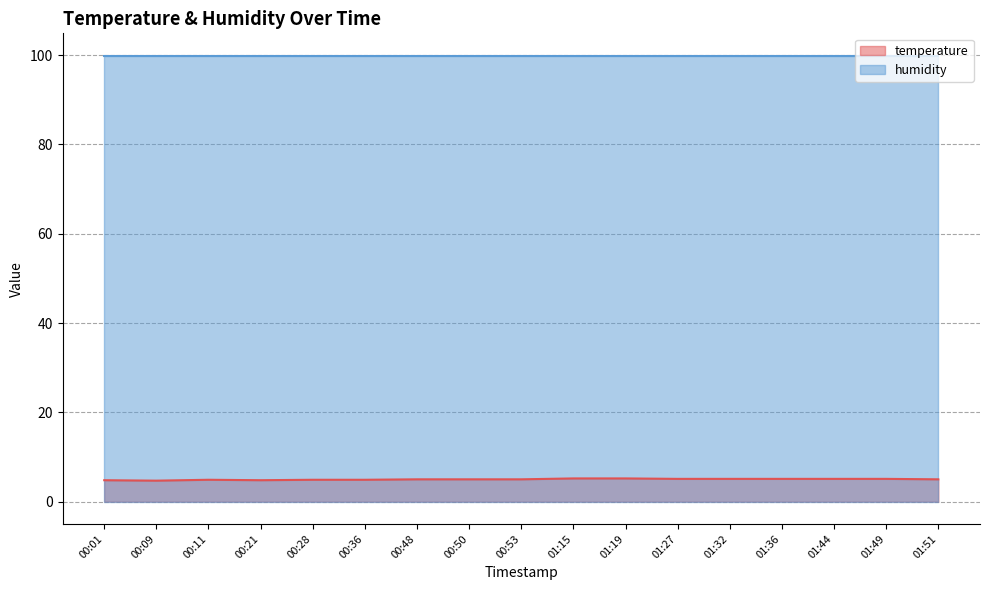

List the labels in order of value, largest first.

01:15, 01:19, 01:27, 01:32, 01:36, 01:44, 01:49, 00:48, 00:50, 00:53, 01:51, 00:11, 00:28, 00:36, 00:01, 00:21, 00:09